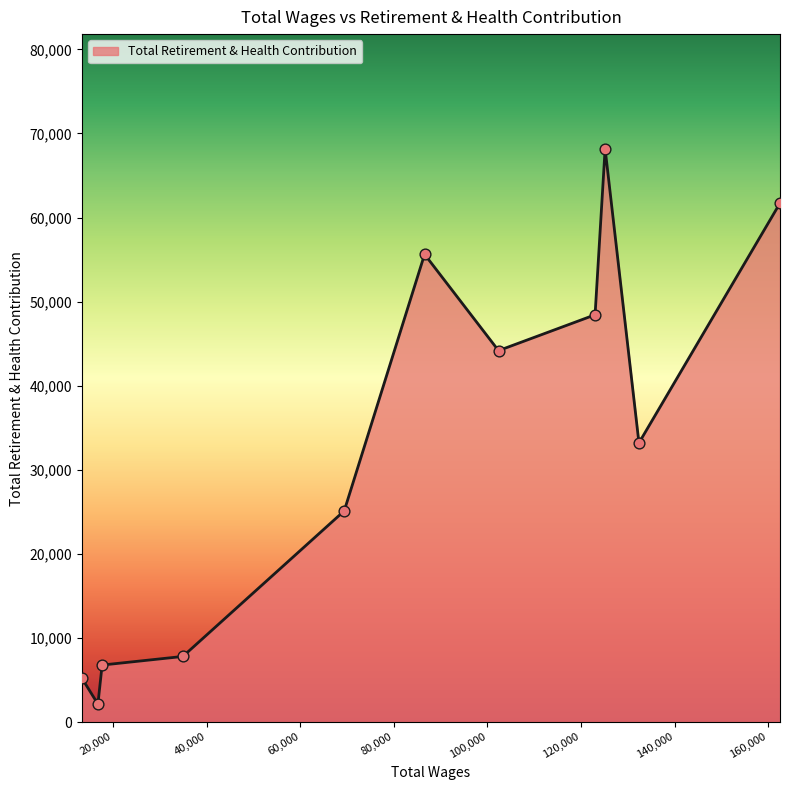

What is the difference between the maximum and minimum values?

66040